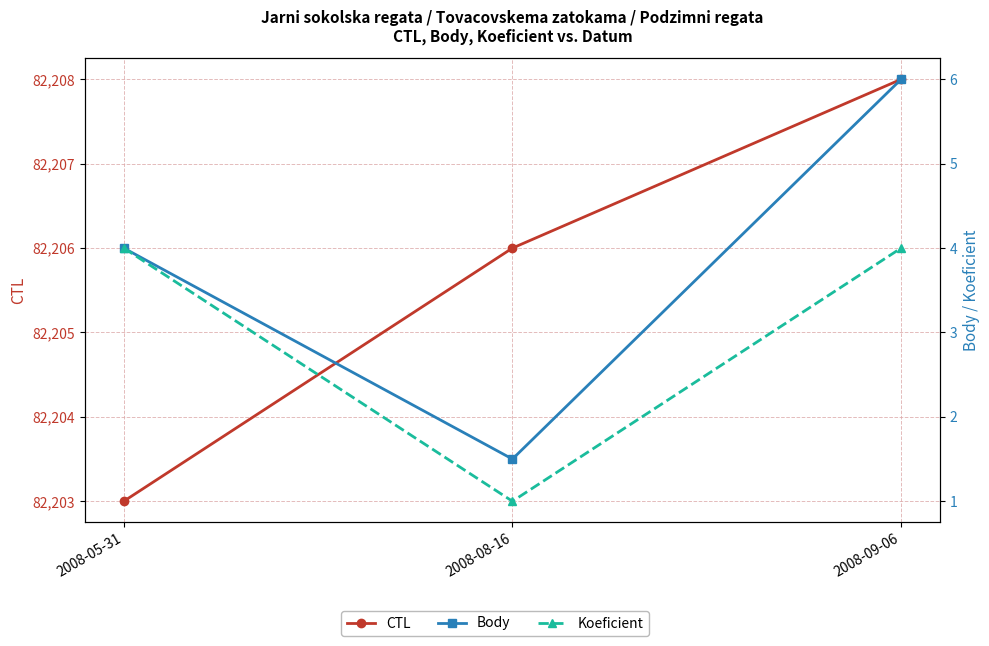

Where does the Body series first go above 4?

2008-09-06